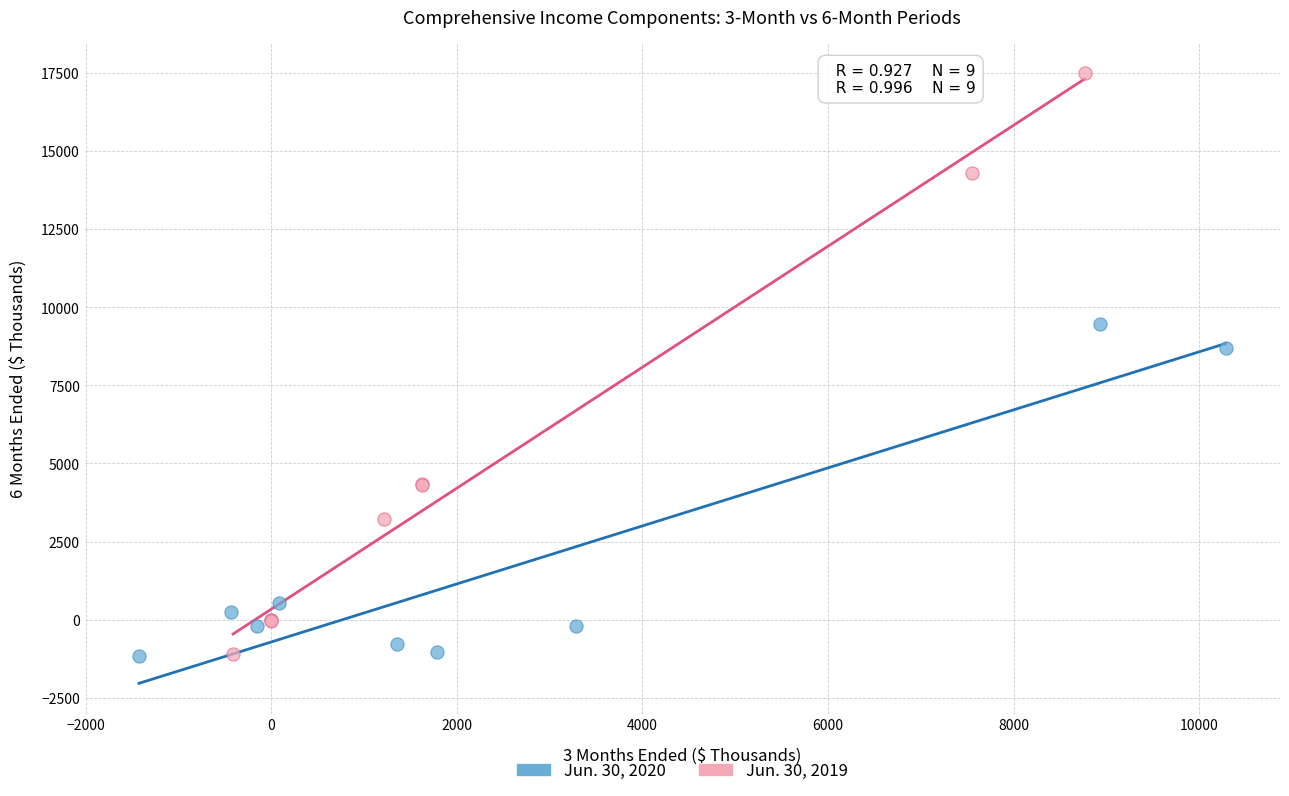

Which series has the largest Y range (max minus min)?

Jun. 30, 2019